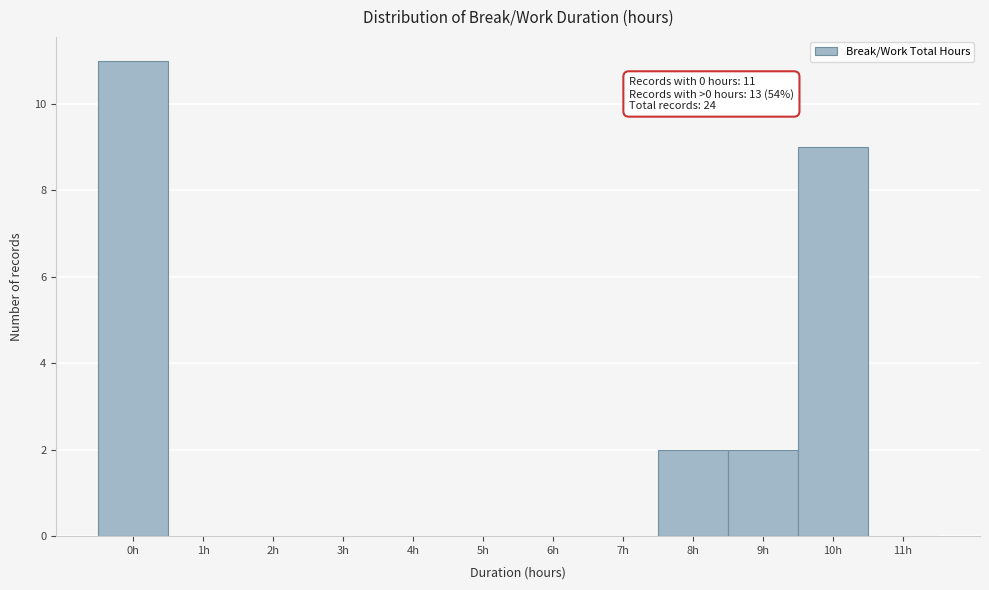

Reading left to right, transcribe all the data shown in this chart.

0h=11	1h=0	2h=0	3h=0	4h=0	5h=0	6h=0	7h=0	8h=2	9h=2	10h=9	11h=0